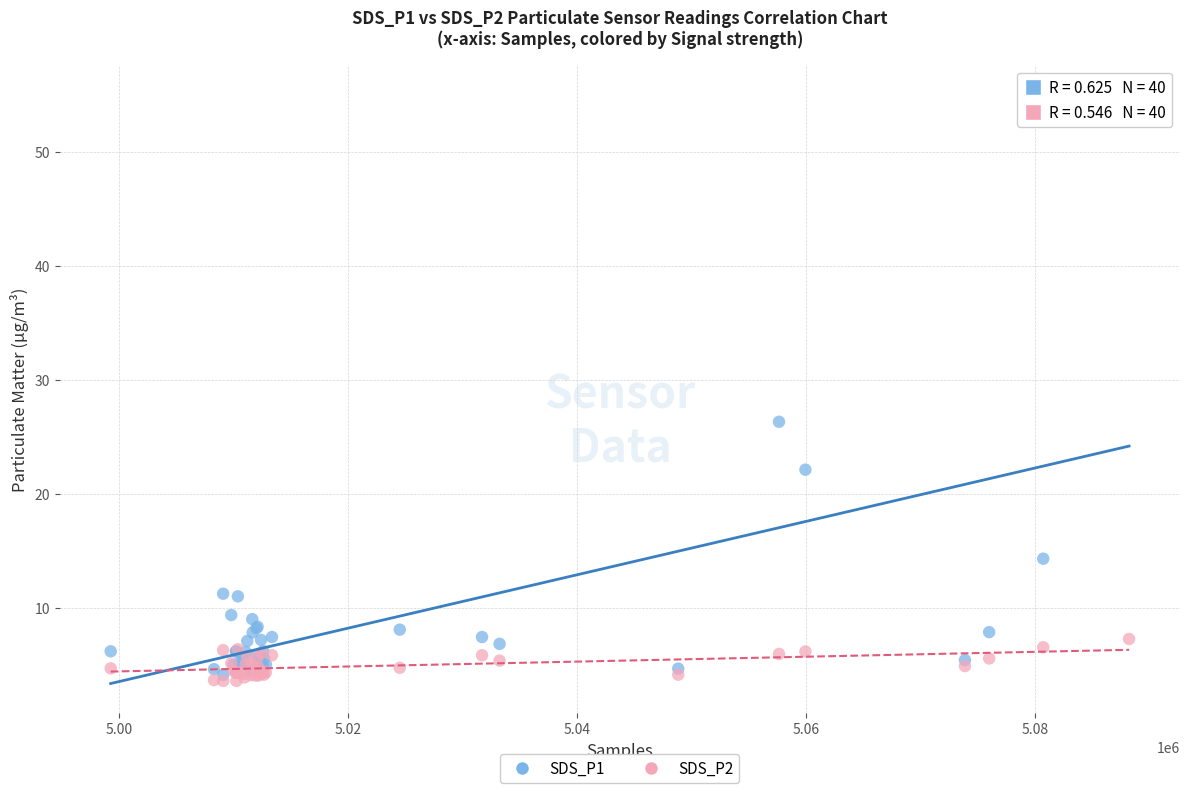

Which series has the largest Y range (max minus min)?

SDS_P1